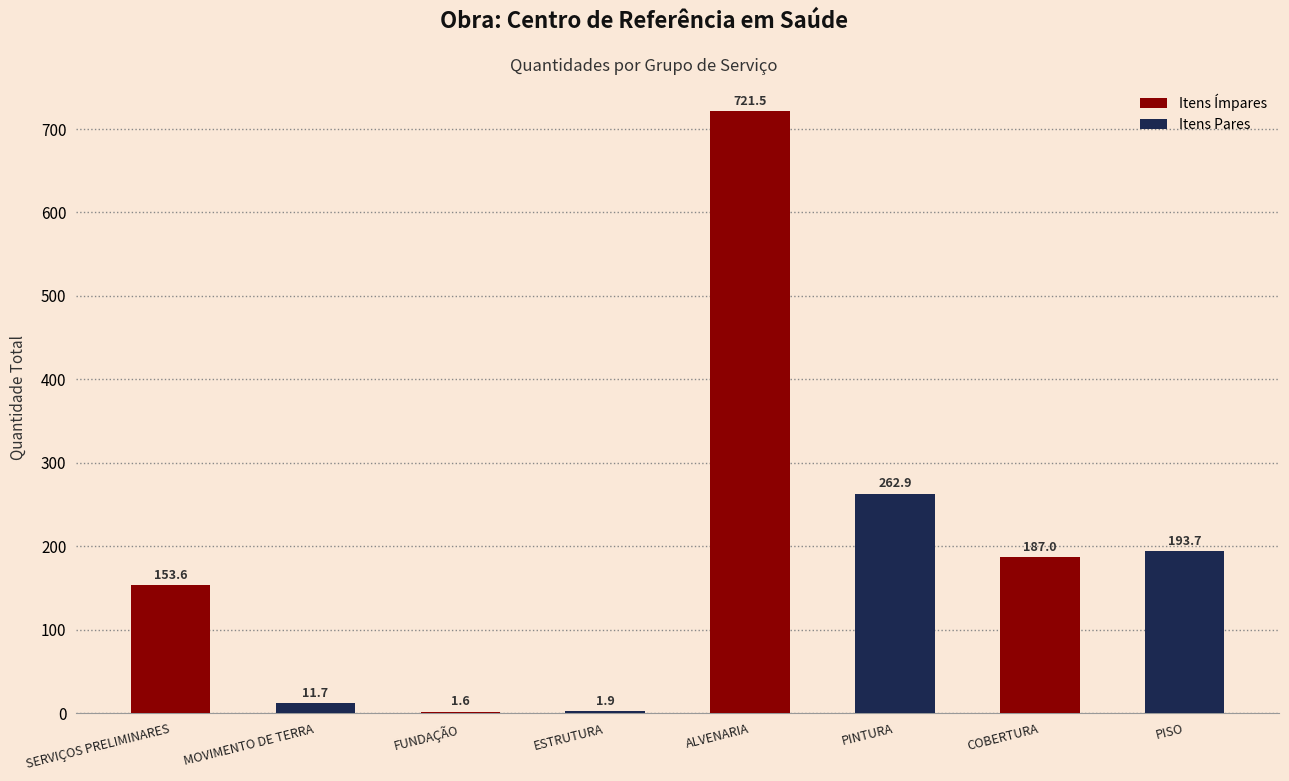

What is the change in value from FUNDAÇÃO to PISO?

+192.1